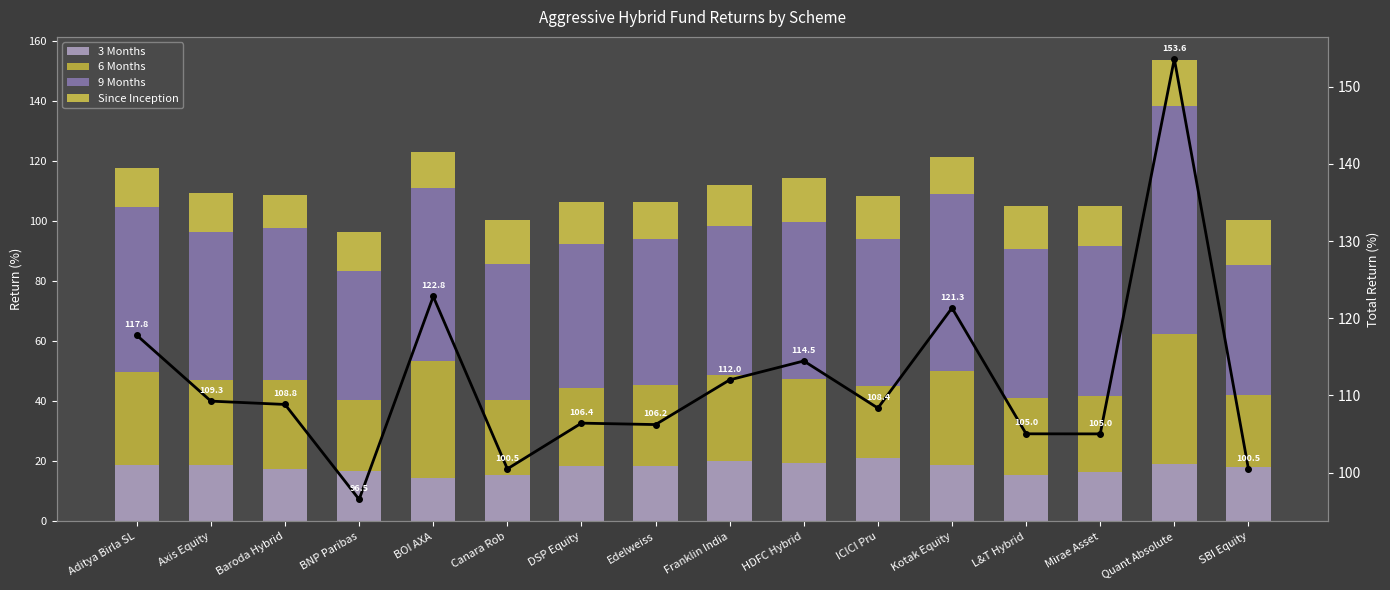

How many groups of bars are there?

16